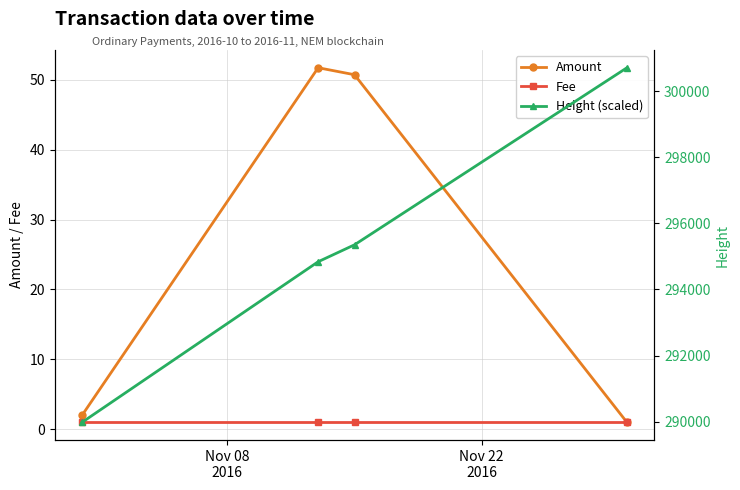

How many interior local peaks does the Amount series have?

1